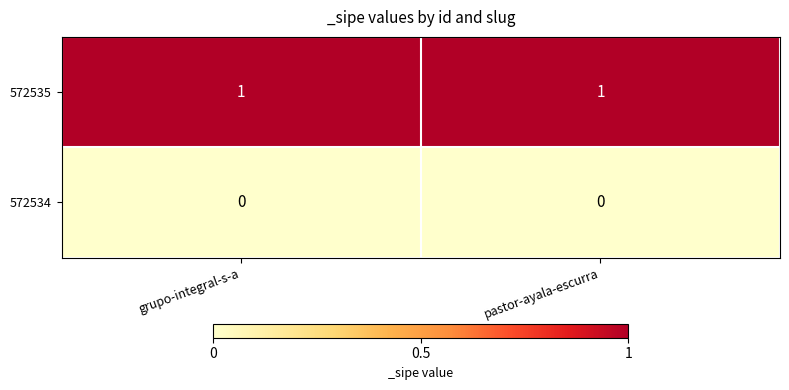

Rank the series by their maximum value, from highest to lowest.

572535, 572534